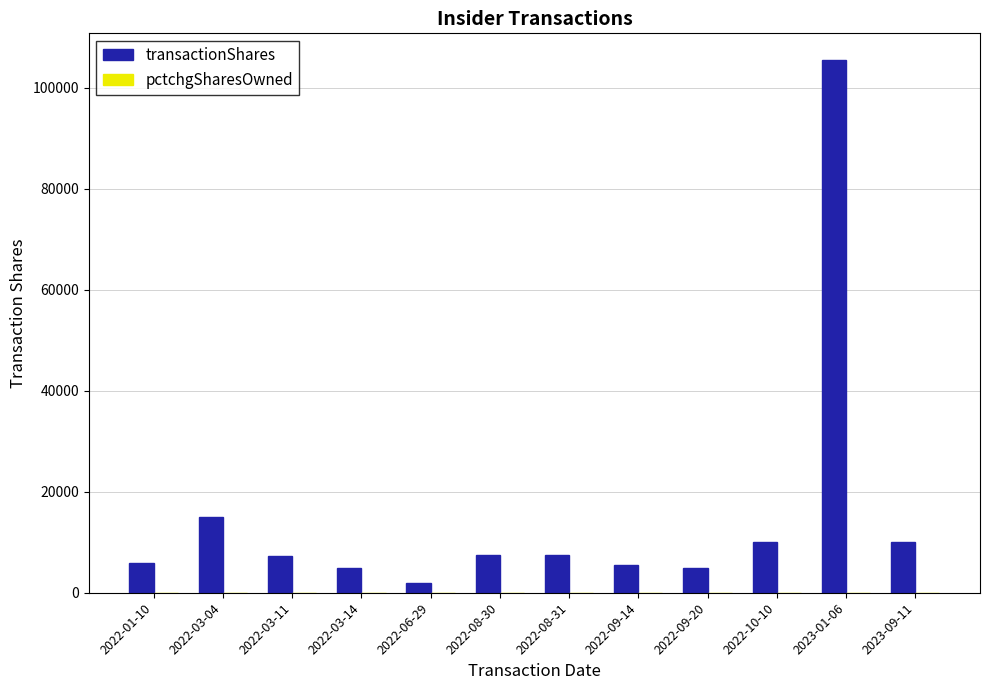

At which label does transactionShares reach its peak?

2023-01-06